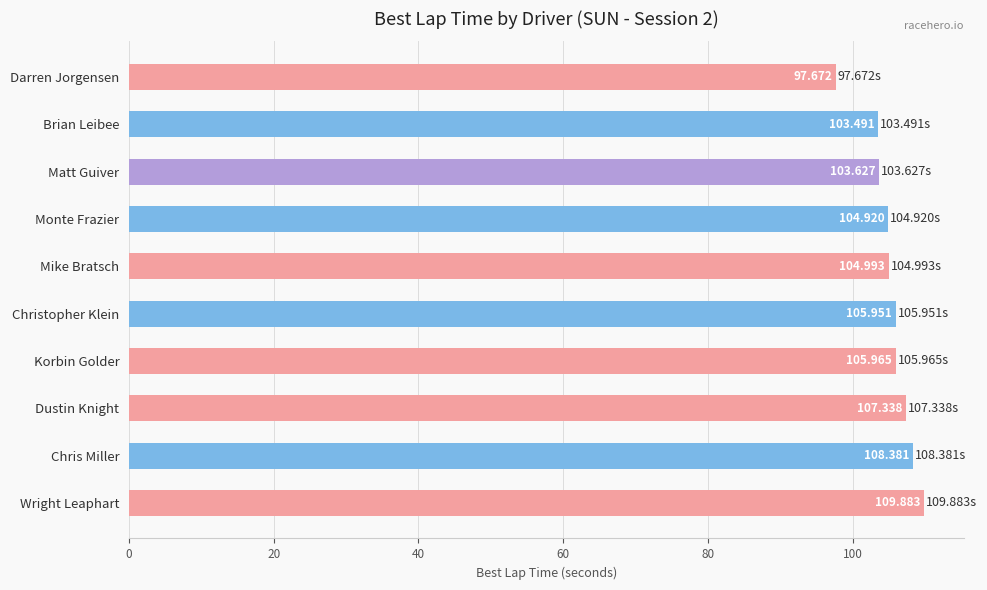

Which has a higher value, Matt Guiver or Korbin Golder?

Korbin Golder